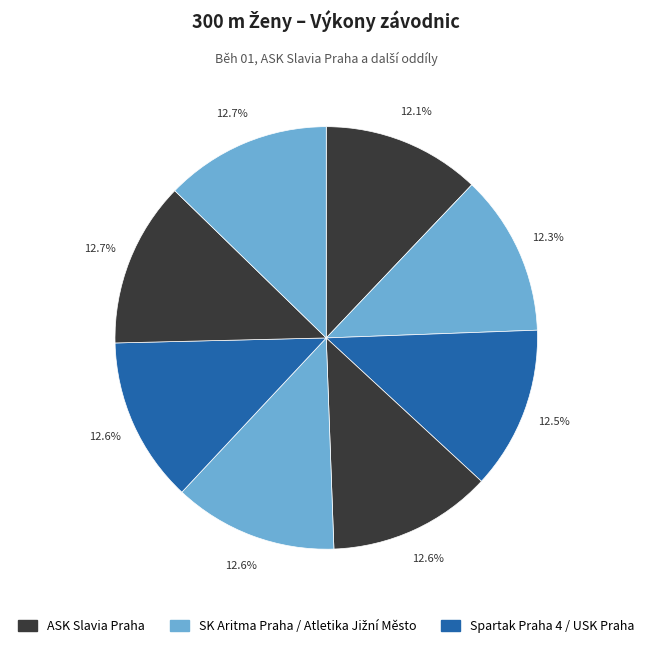

How many slices are in this pie chart?

8